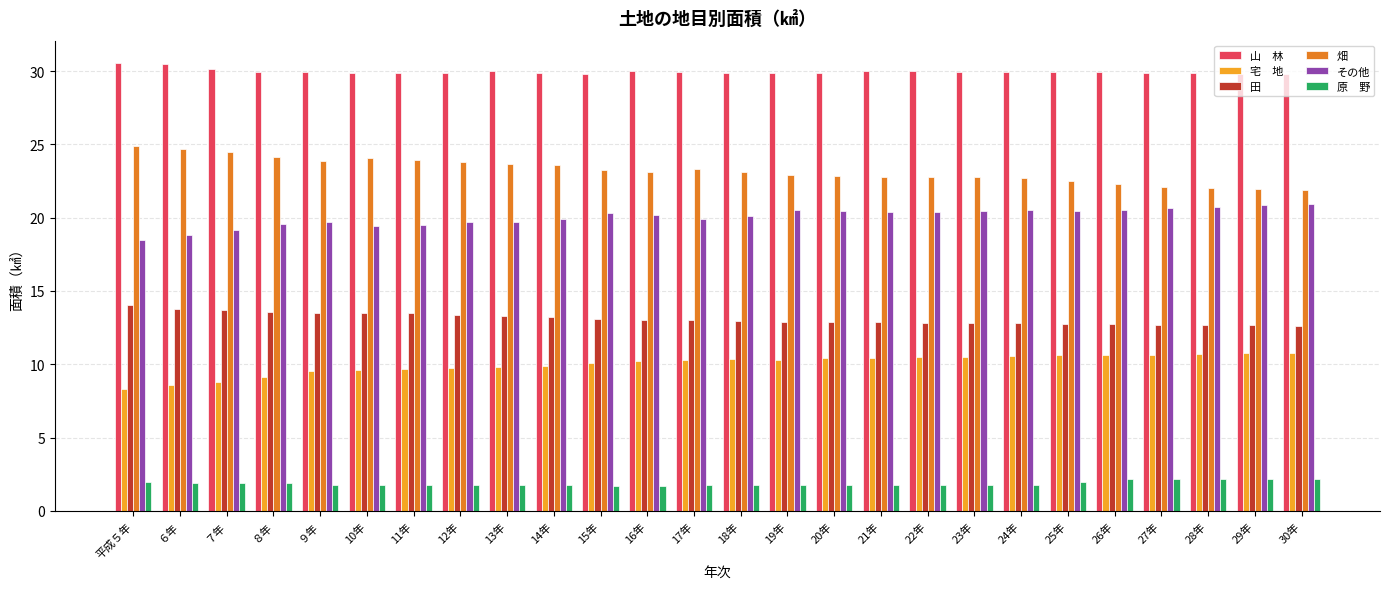

What is the total value across all series at 22年?

98.2